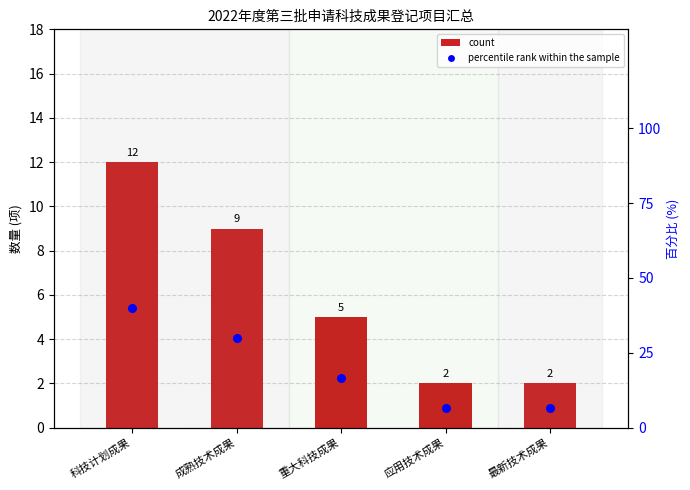

Approximately how many times larger is the value at 最新技术成果 compared to 科技计划成果?

0.2